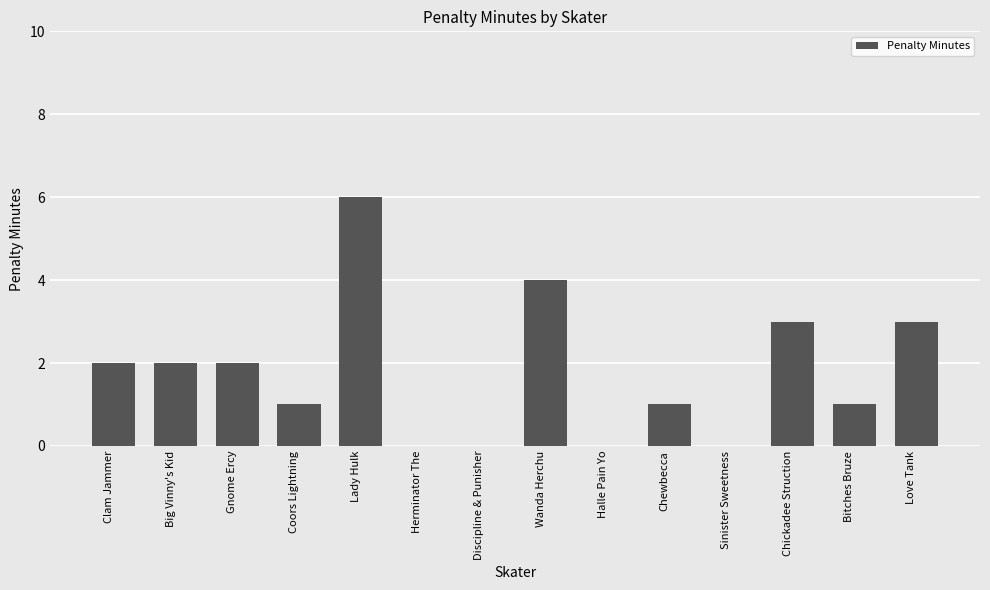

Between Halle Pain Yo and Coors Lightning, which is larger?

Coors Lightning